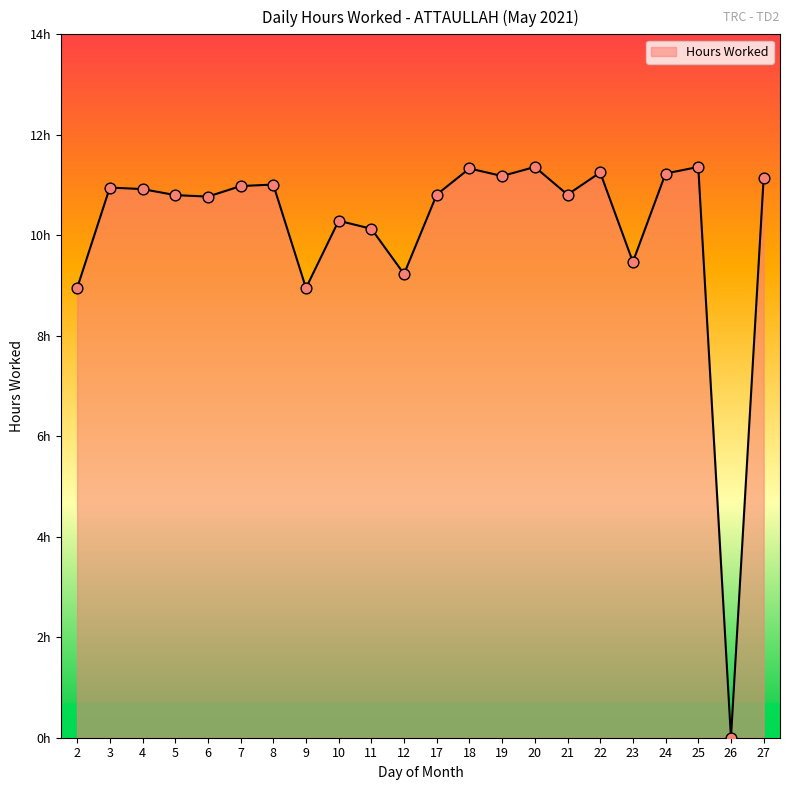

Which has a higher value, 7 or 19?

19